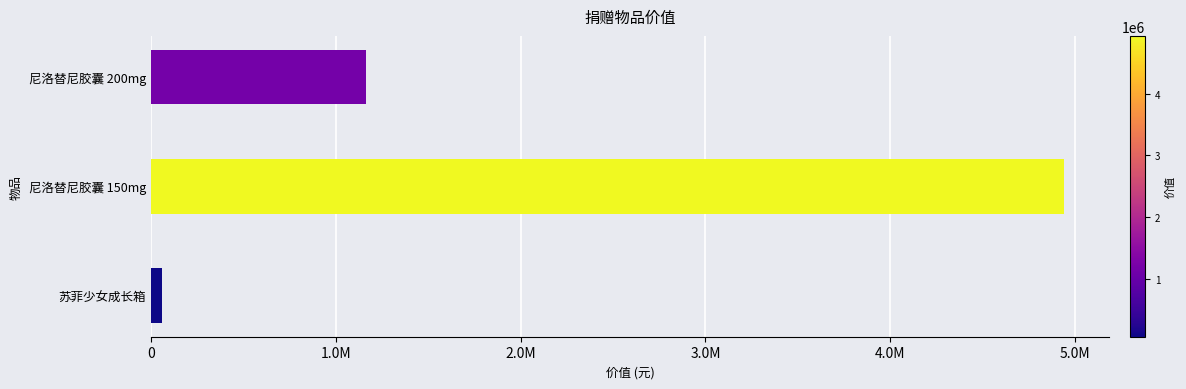

Where is the data nearest to the value 2500310?

尼洛替尼胶囊 200mg